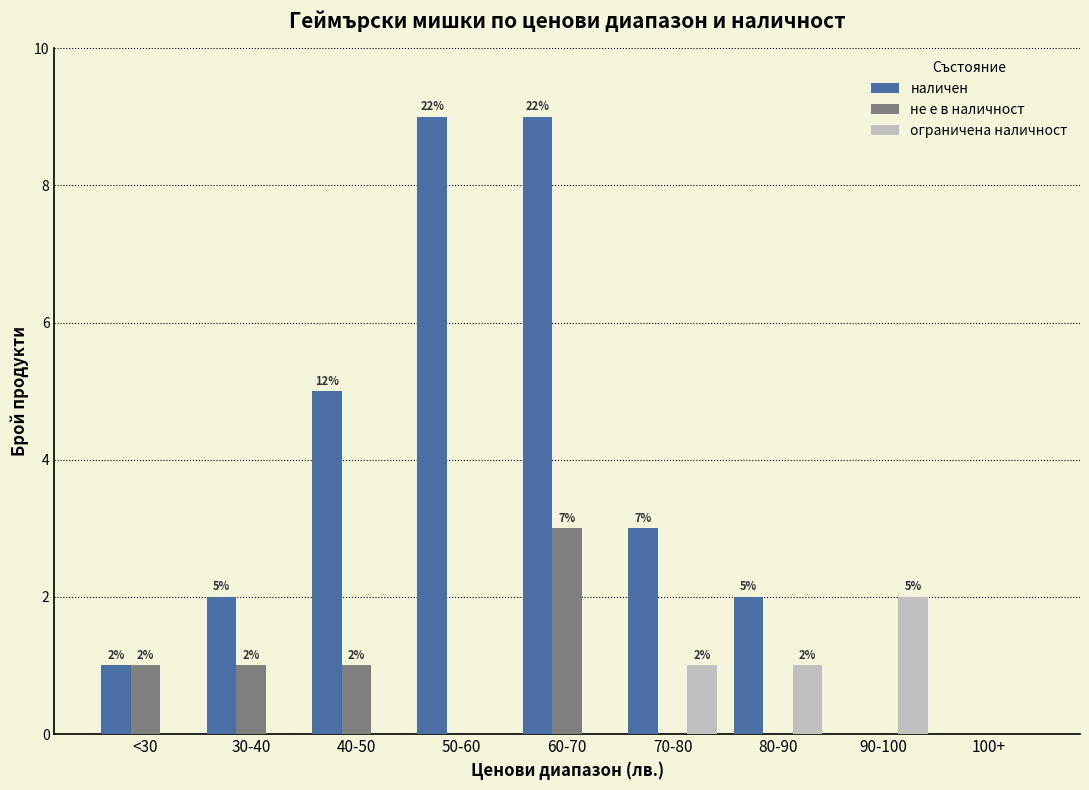

What is the sum of the ограничена наличност values at 50-60 and 70-80?

1